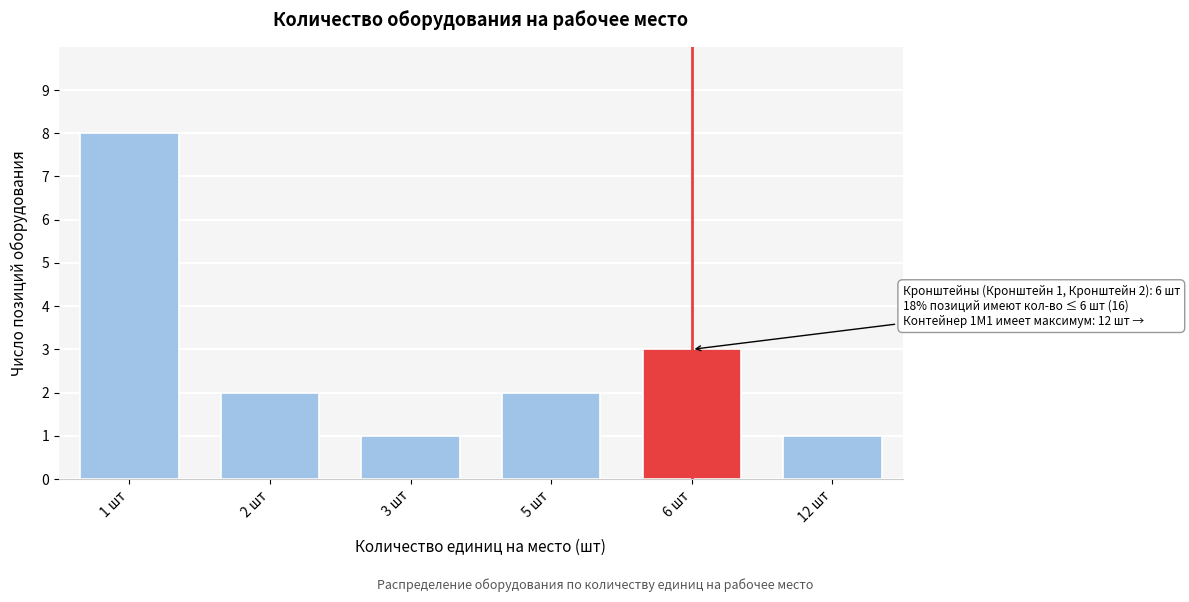

Reading left to right, list all the values displayed in this chart.

8	2	1	2	3	1